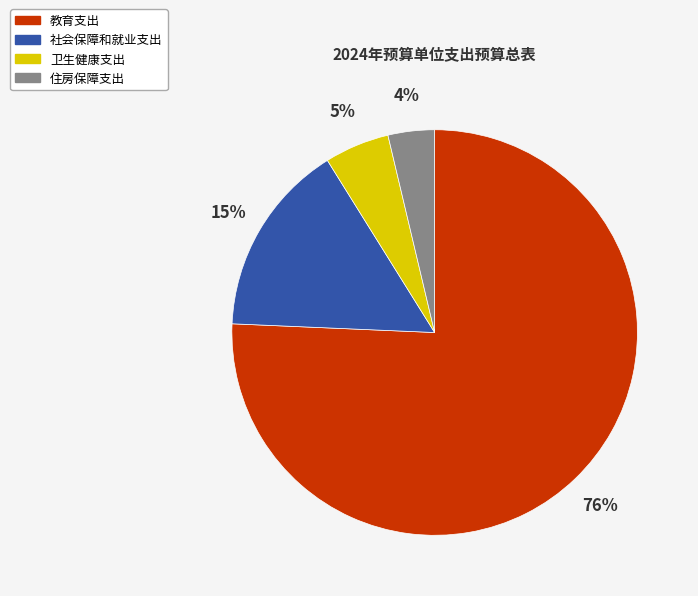

Count the number of slices in the pie.

4